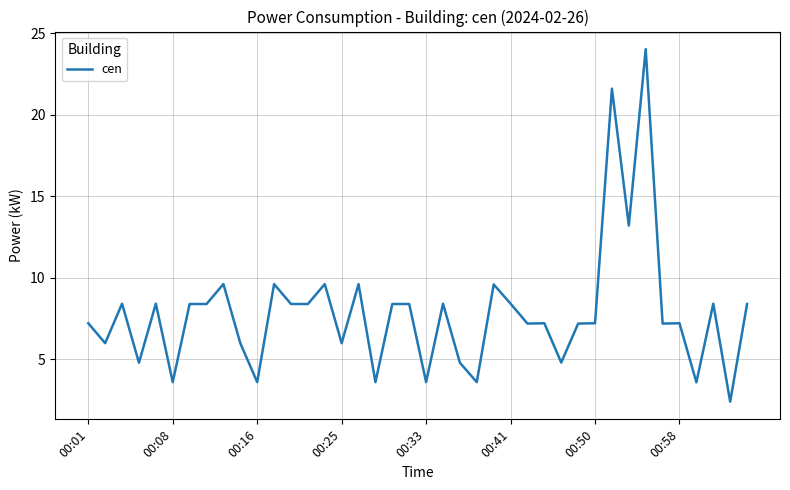

True or false: there are more than 0 points higher than both neighbors.

True